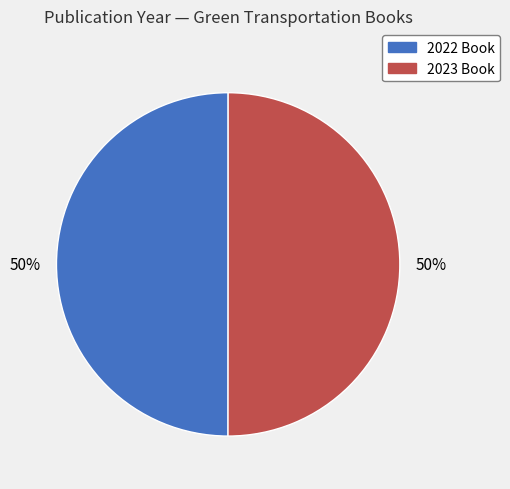

True or false: 2023 Book accounts for 44% of the total.

False